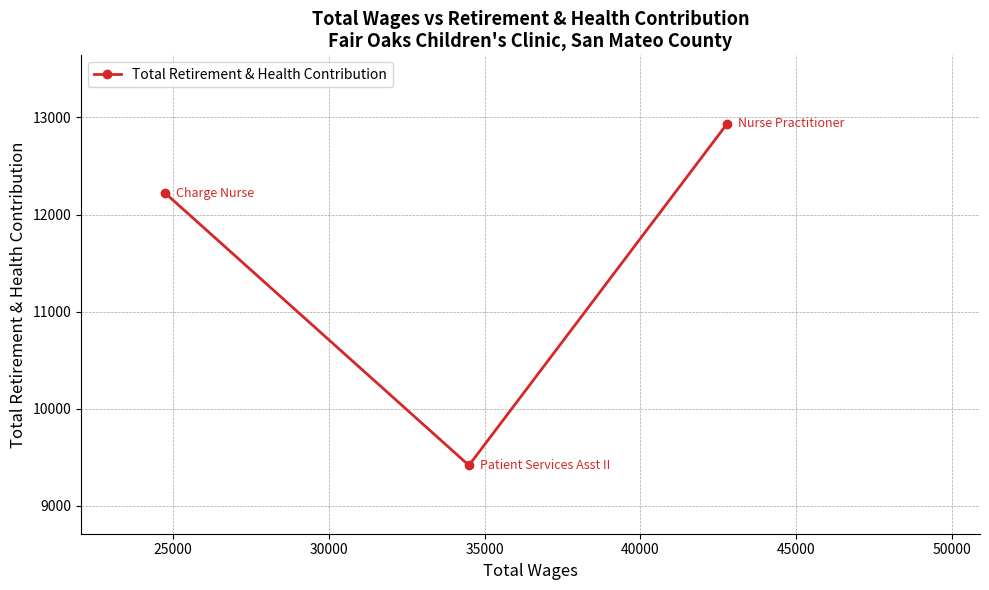

How many values are between 9418 and 12936?

3